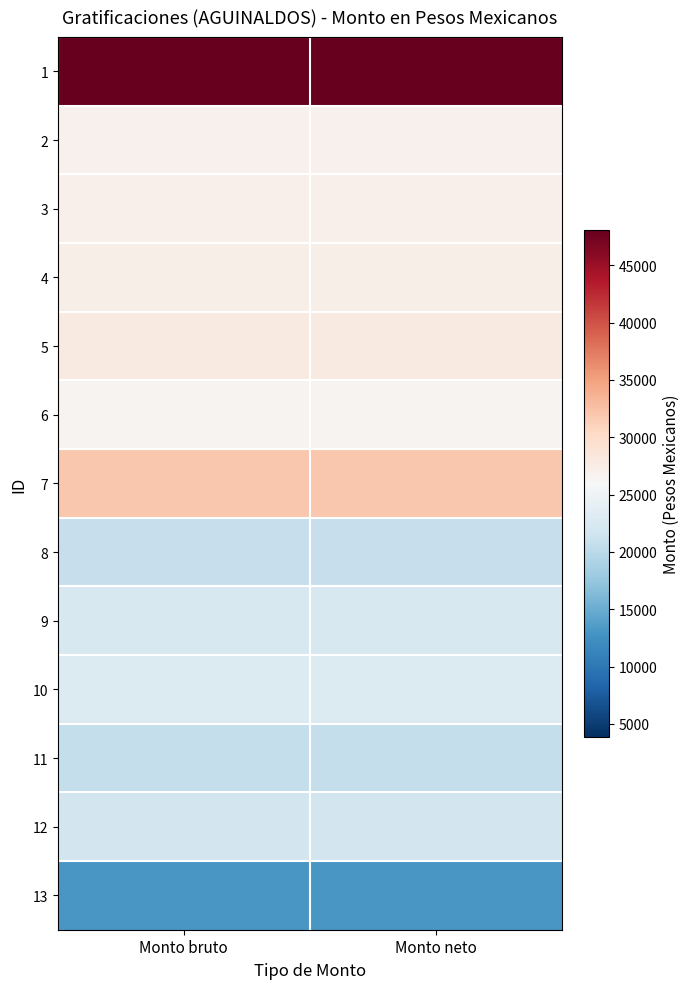

Reading right to left, what are all the values shown in this chart?

1: Monto neto=48085	Monto bruto=48085
2: Monto neto=26906	Monto bruto=26906
3: Monto neto=27056	Monto bruto=27056
4: Monto neto=27193	Monto bruto=27193
5: Monto neto=27885	Monto bruto=27885
6: Monto neto=26562	Monto bruto=26562
7: Monto neto=31923	Monto bruto=31923
8: Monto neto=20914	Monto bruto=20914
9: Monto neto=22429	Monto bruto=22429
10: Monto neto=22877	Monto bruto=22877
11: Monto neto=20734	Monto bruto=20734
12: Monto neto=21942	Monto bruto=21942
13: Monto neto=13109	Monto bruto=13109